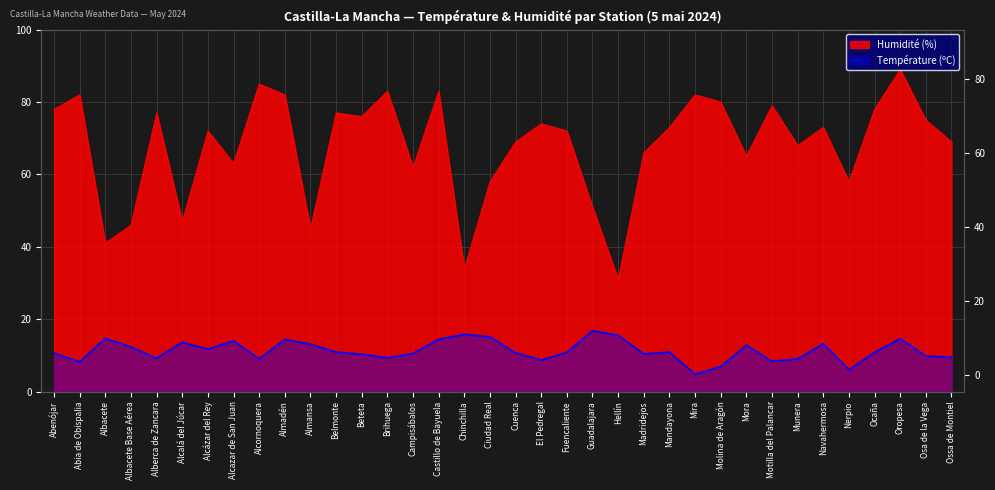

Between Albacete Base Aérea and Brihuega, which is larger?

Albacete Base Aérea